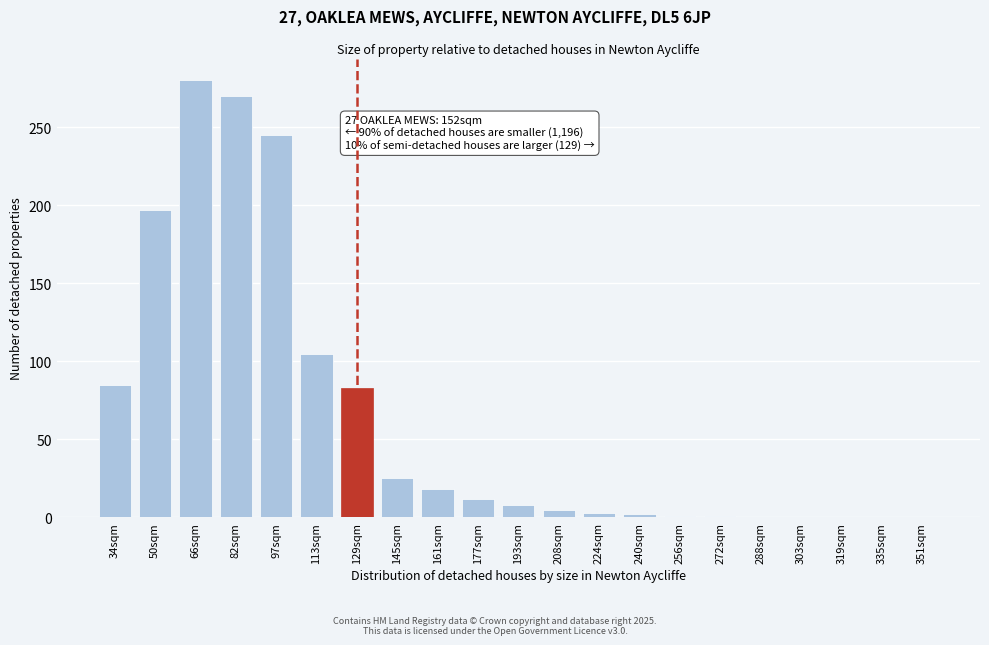

What is the maximum value shown in the chart?

280